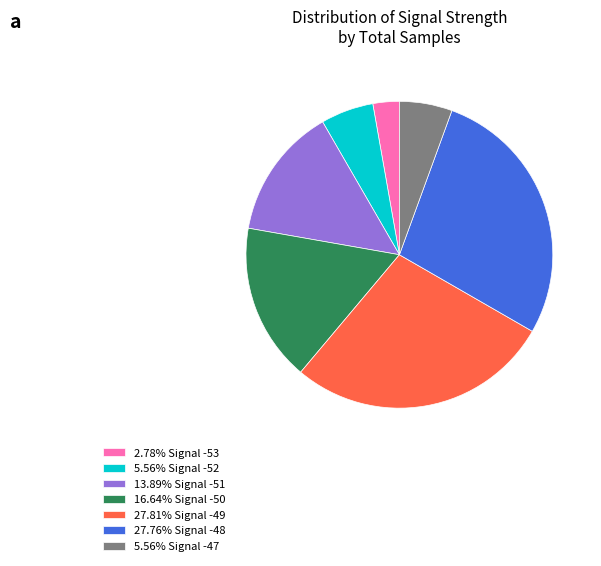

Is the sum of 13.89% Signal -51 and 5.56% Signal -47 greater than half?

No